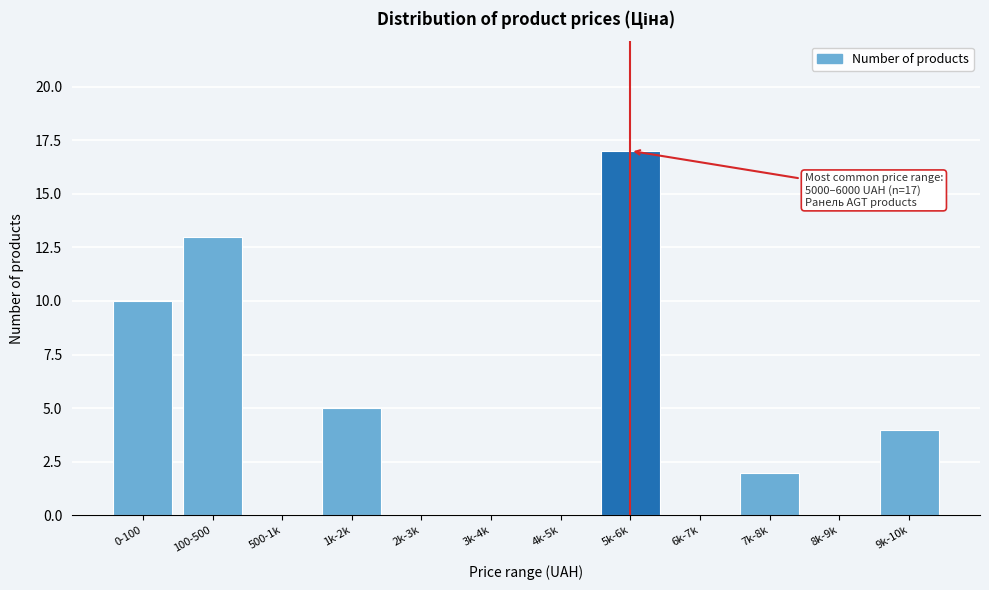

Reading left to right, what are all the values shown in this chart?

0-100=10	100-500=13	500-1k=0	1k-2k=5	2k-3k=0	3k-4k=0	4k-5k=0	5k-6k=17	6k-7k=0	7k-8k=2	8k-9k=0	9k-10k=4